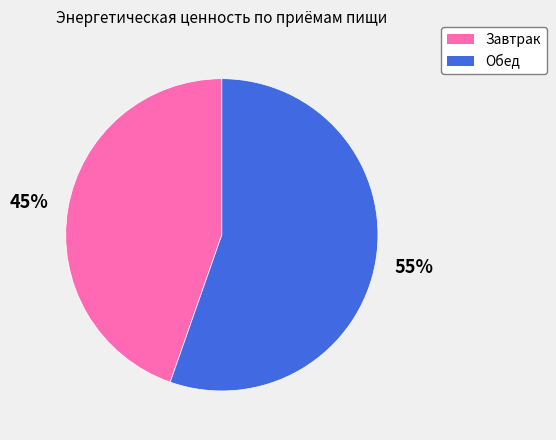

Which category has the smallest portion of the pie?

Завтрак